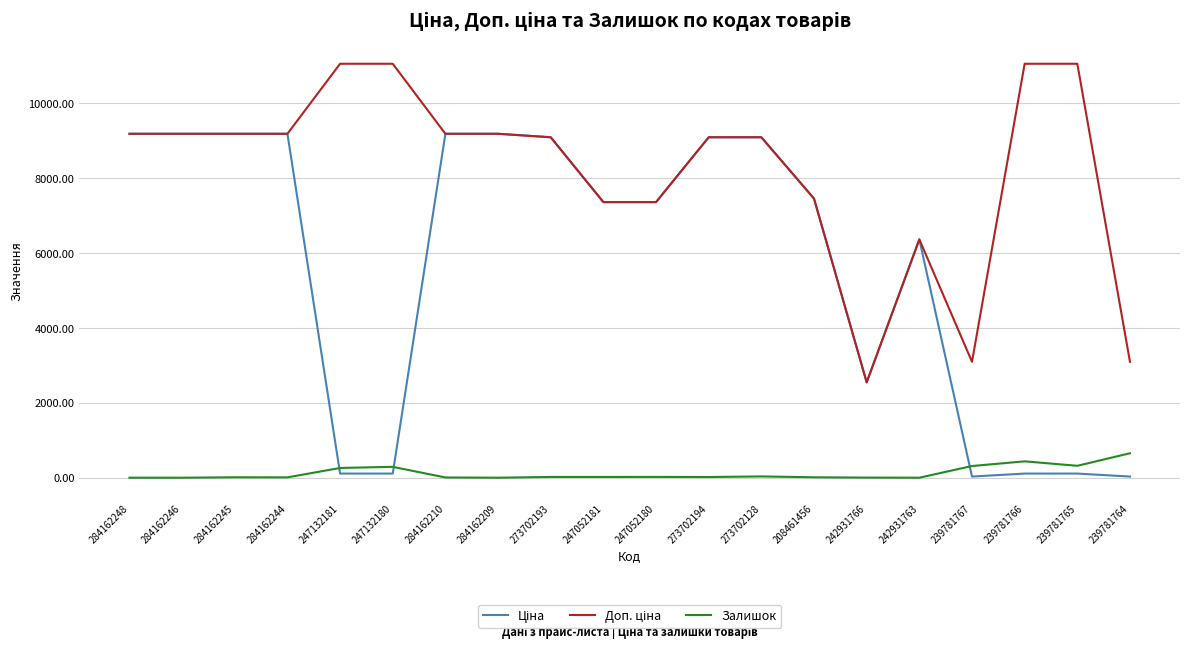

What is the greatest value displayed?

11055.0